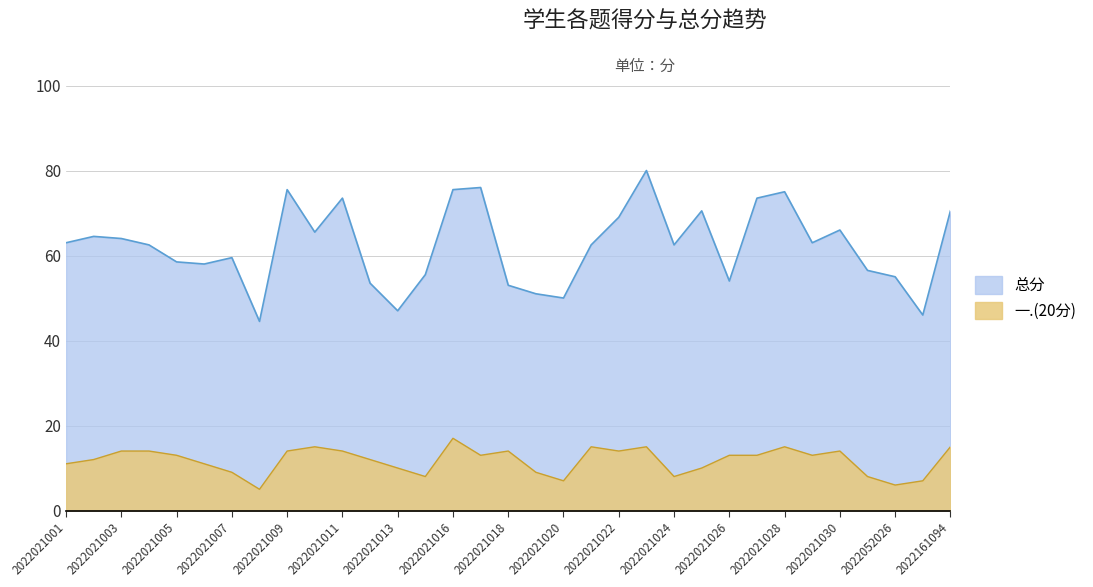

Rank the series by their average value, from lowest to highest.

一.(20分), 总分